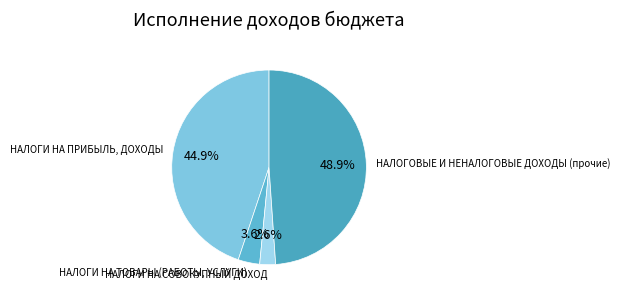

Which slice is the smallest?

НАЛОГИ НА СОВОКУПНЫЙ ДОХОД